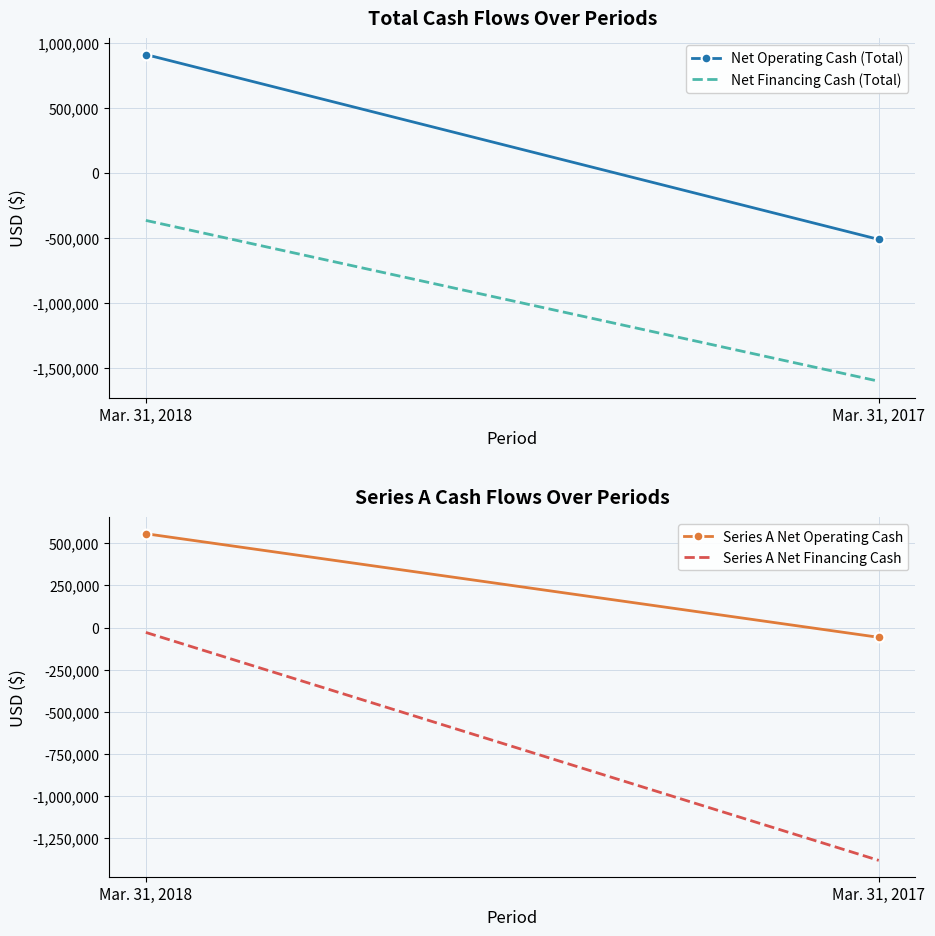

What is the approximate value of Series A Net Financing Cash at Mar. 31, 2017?

-1379825